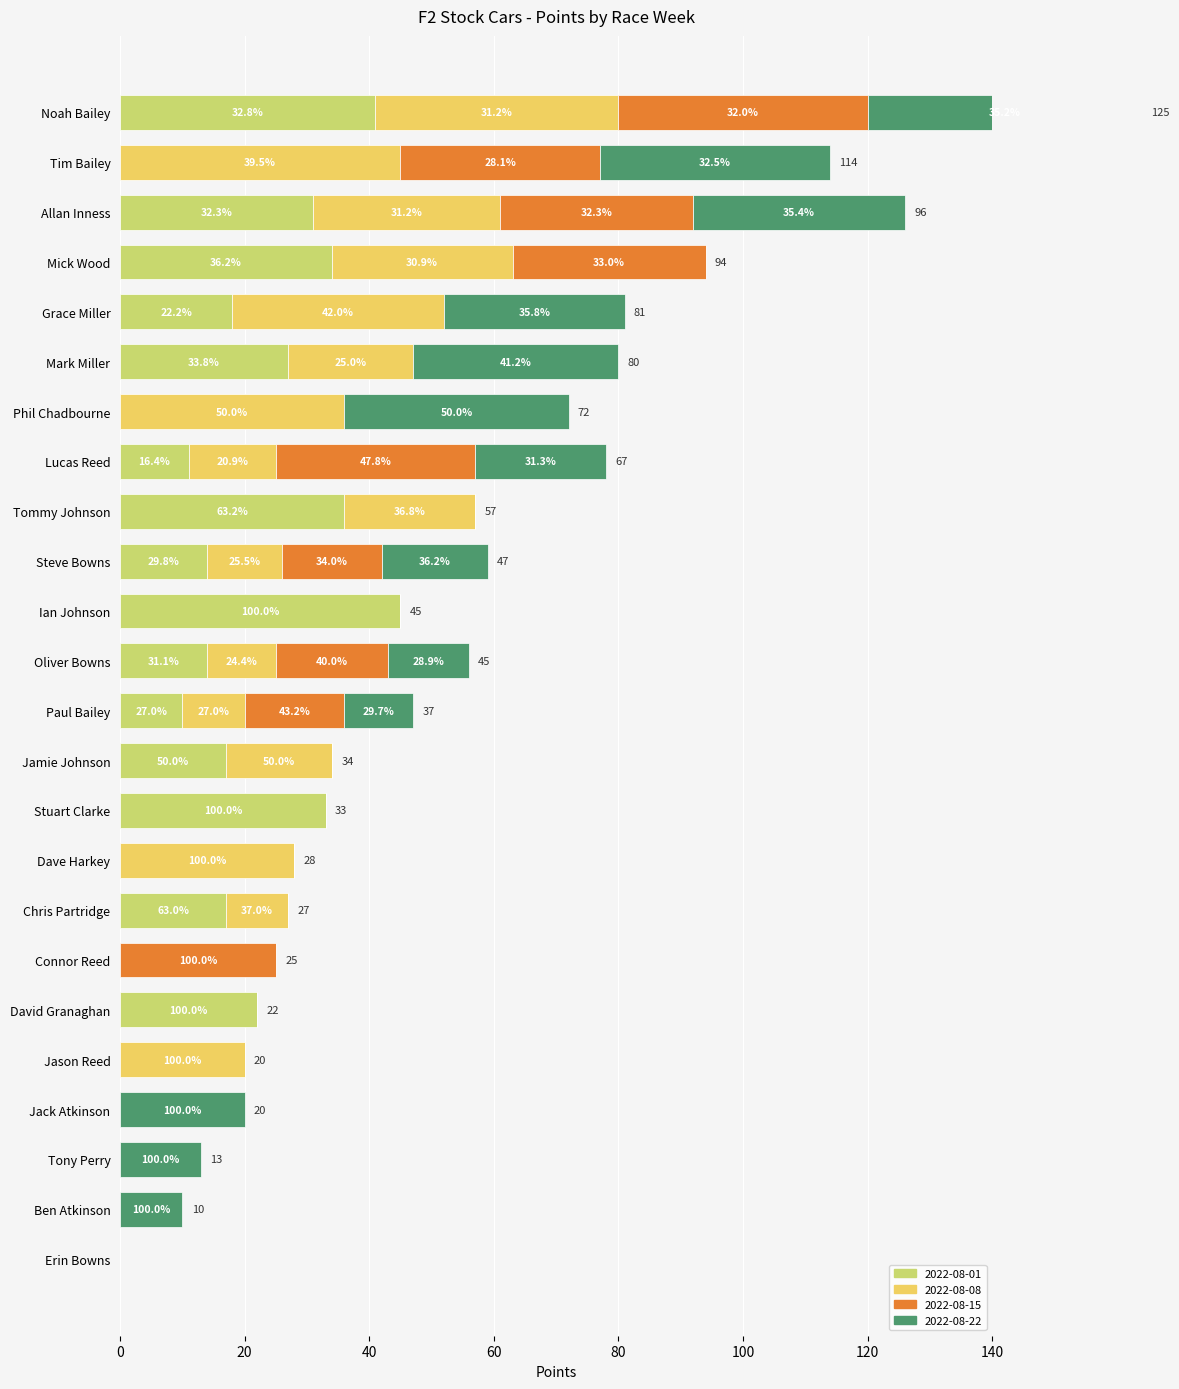

At which label does 2022-08-01 reach its peak?

Ian Johnson